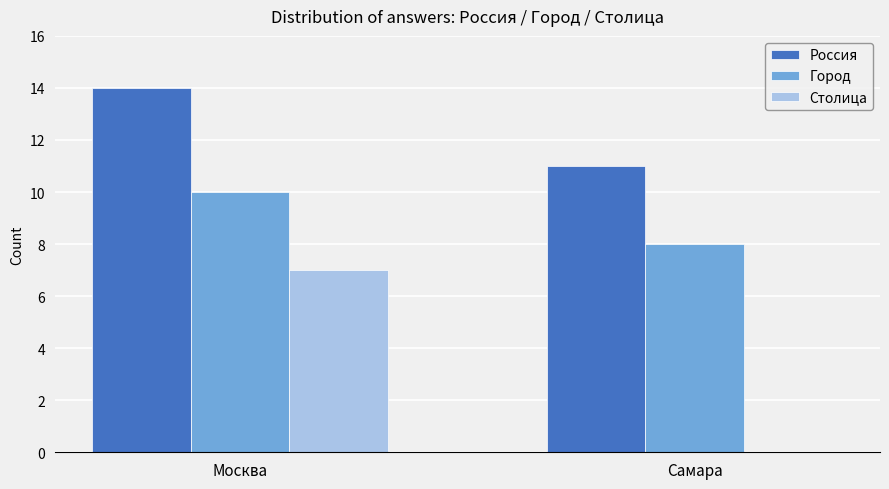

What is the sum of the Город values at Москва and Самара?

18